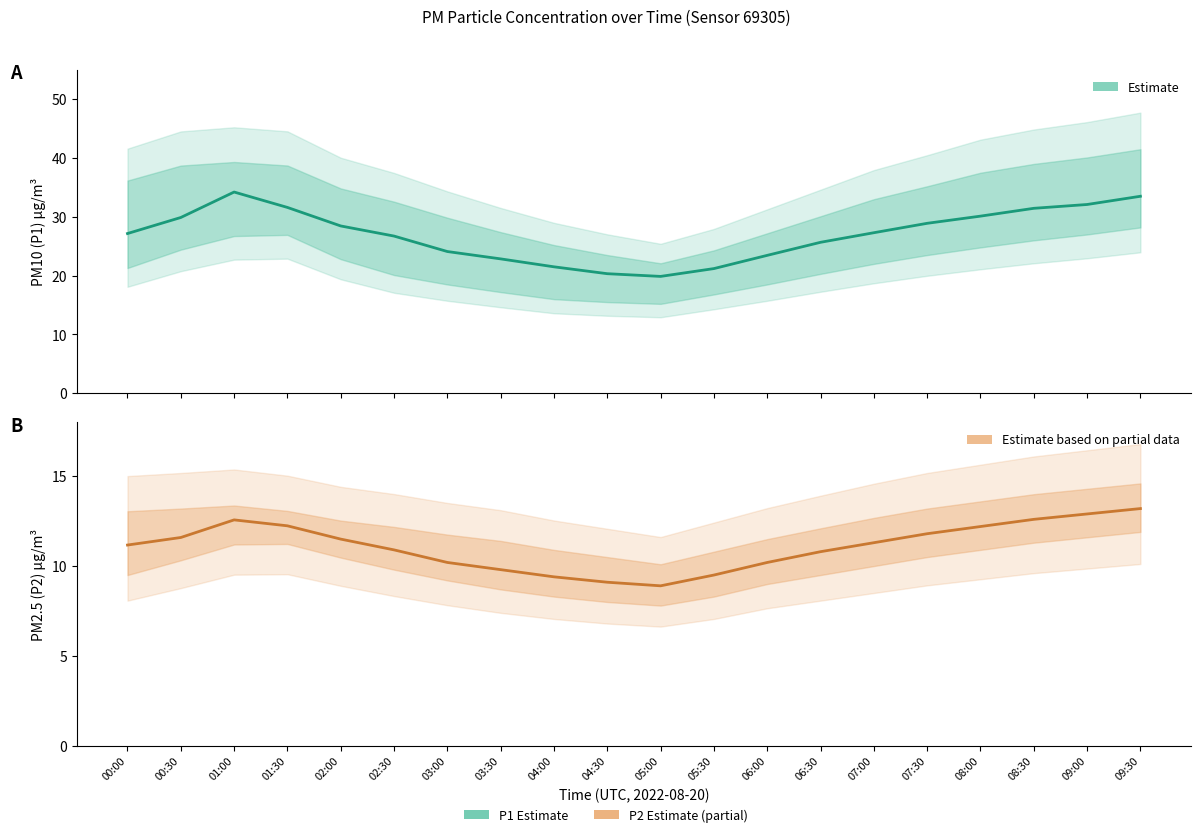

Rank the series by their maximum value, from highest to lowest.

P1 Estimate, P2 Estimate